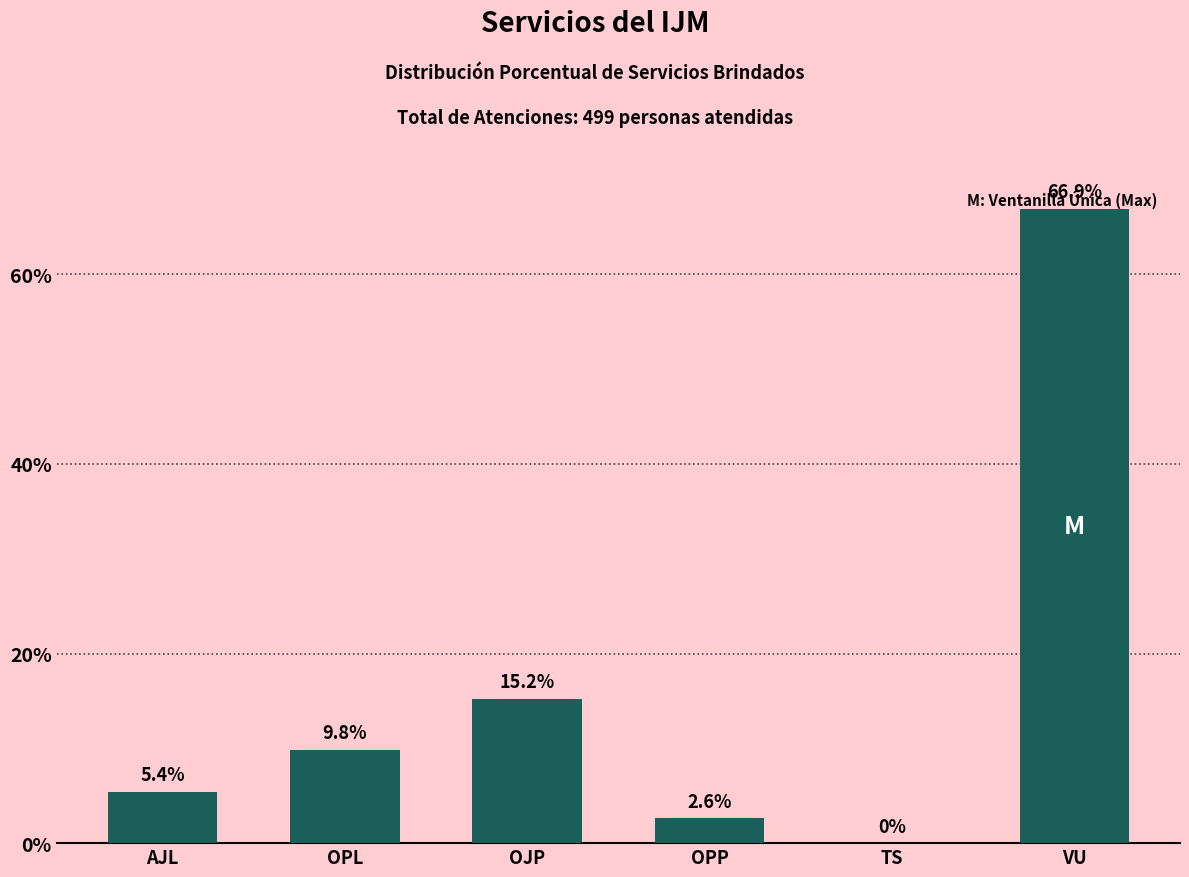

Reading left to right, list all the values displayed in this chart.

AJL=5.4	OPL=9.8	OJP=15.2	OPP=2.6	TS=0.0	VU=66.9